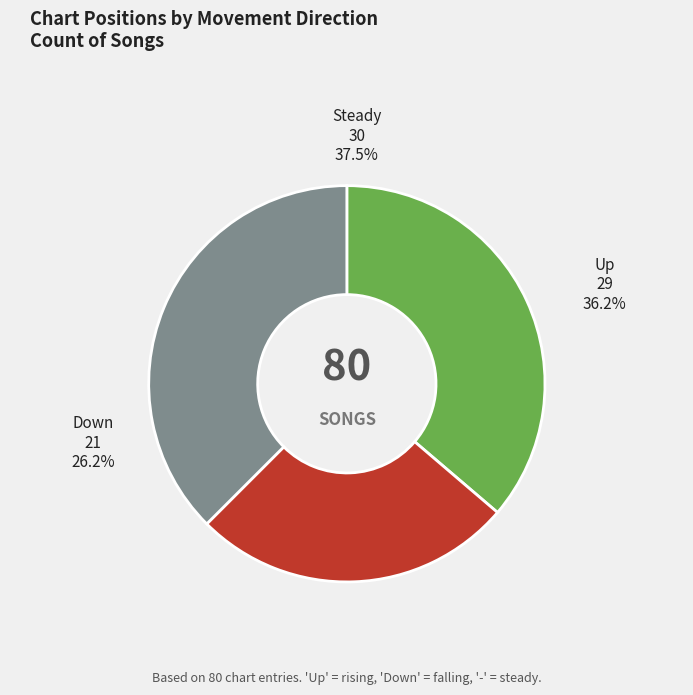

To the nearest percent, what is the difference between the - and down slice percentages?

11%